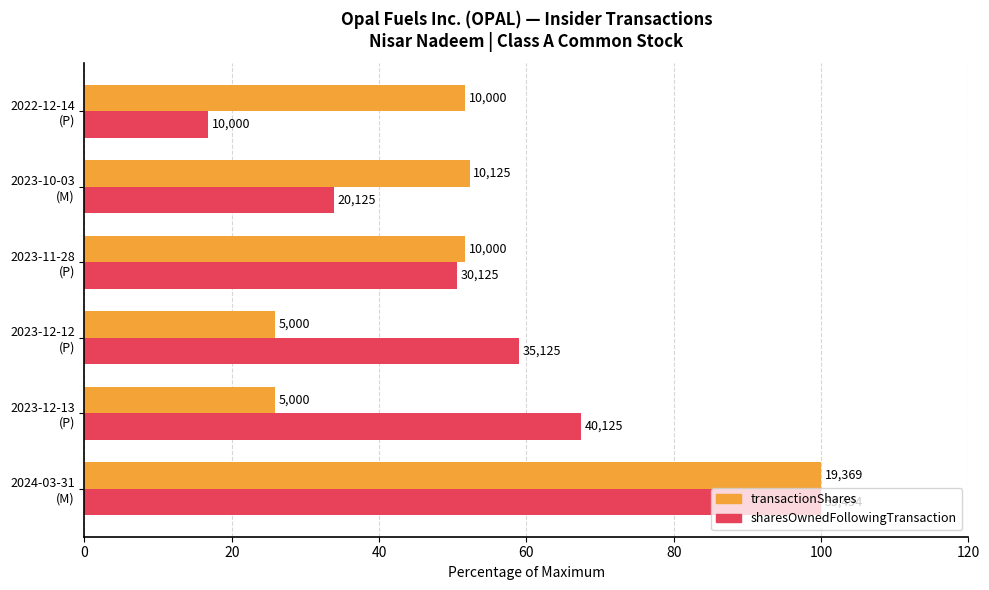

What are all the series names shown in the legend?

transactionShares, sharesOwnedFollowingTransaction